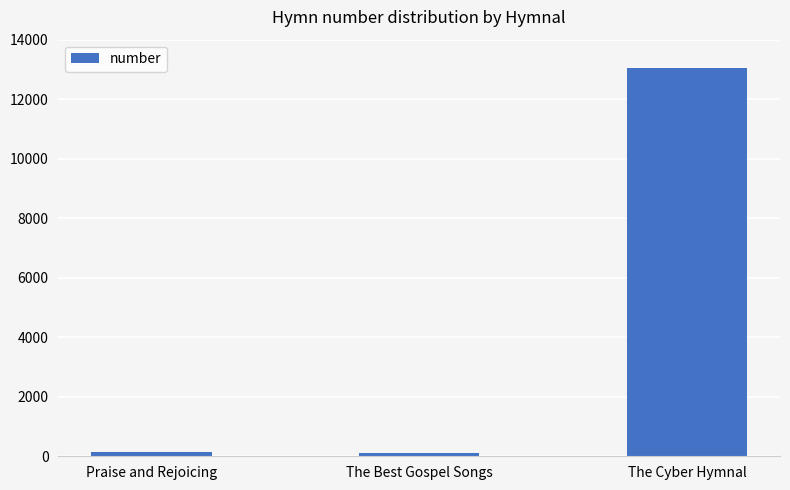

Is it true that the value at The Cyber Hymnal is 13044?

True